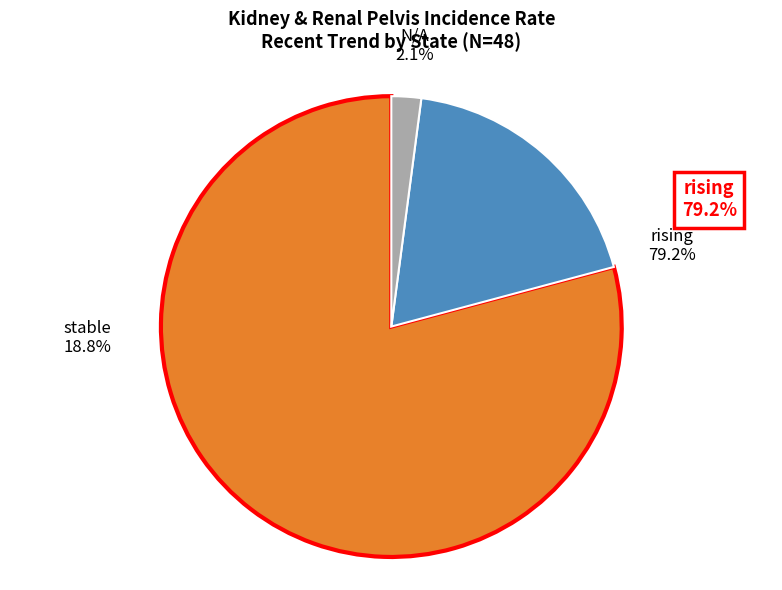

Which category accounts for the majority?

rising